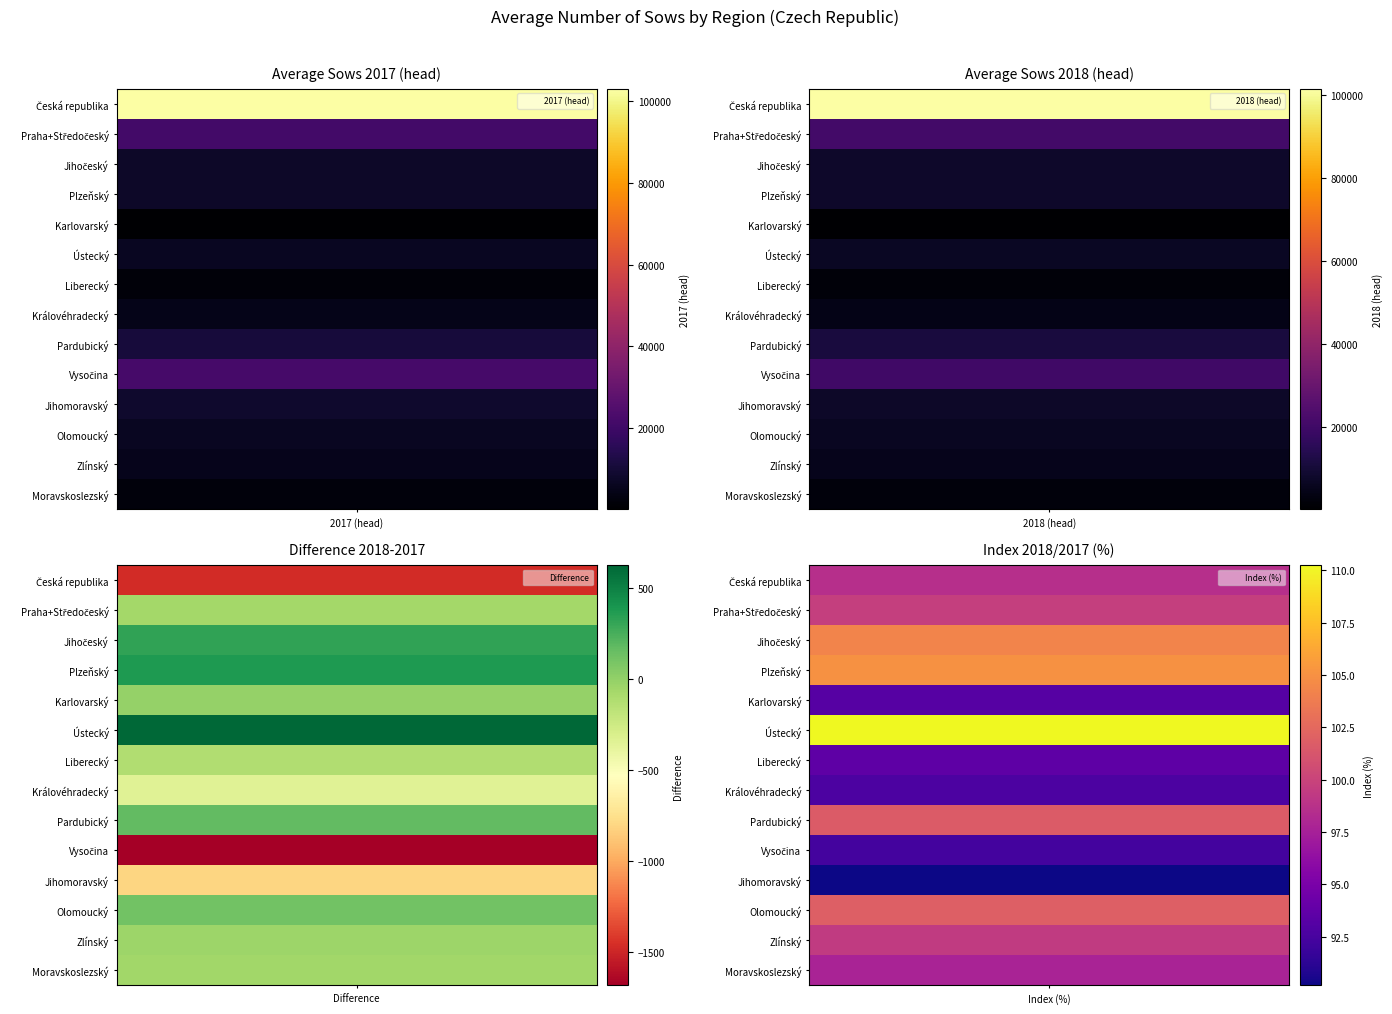

What is the lowest value of the Liberecký series?

-114.9